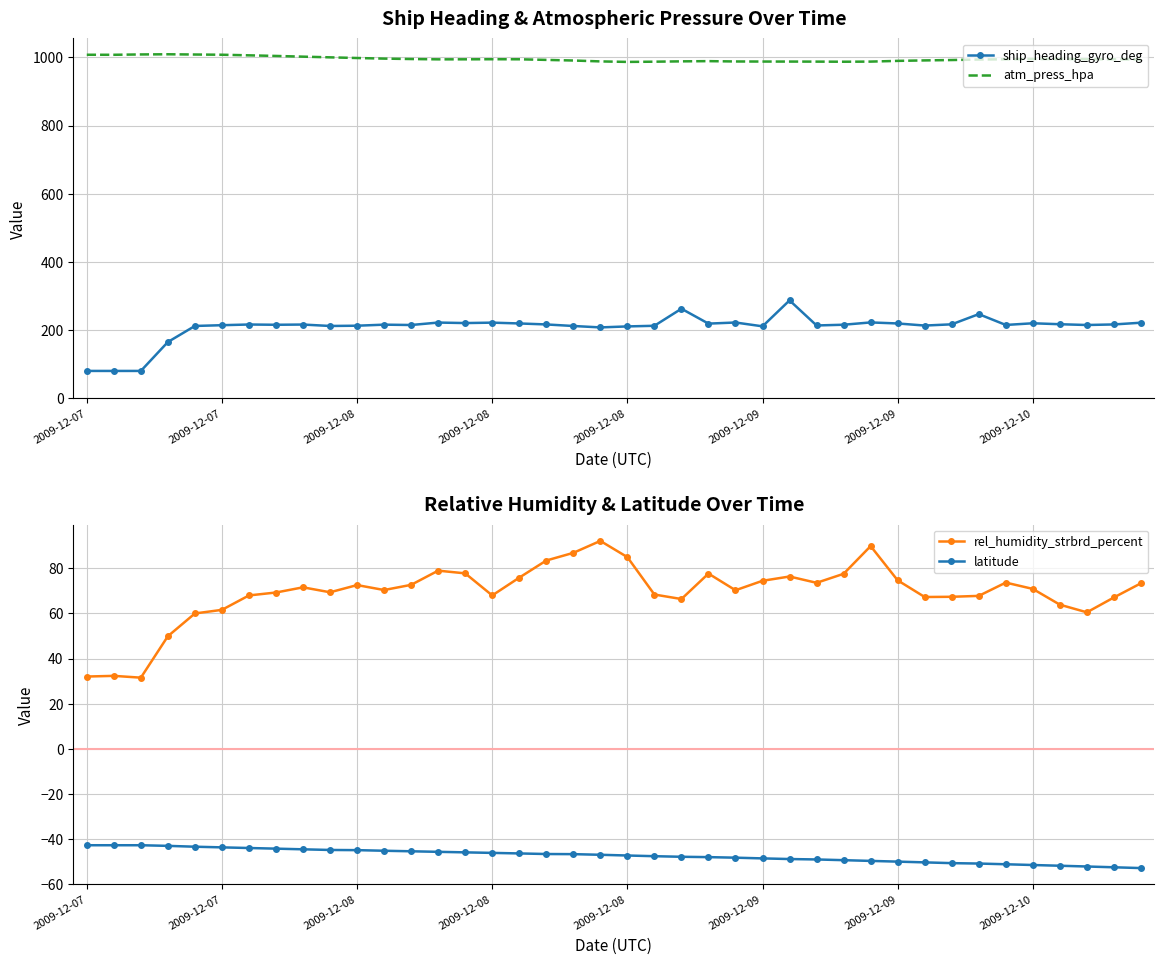

What is the total value across all series at 16?

1243.3